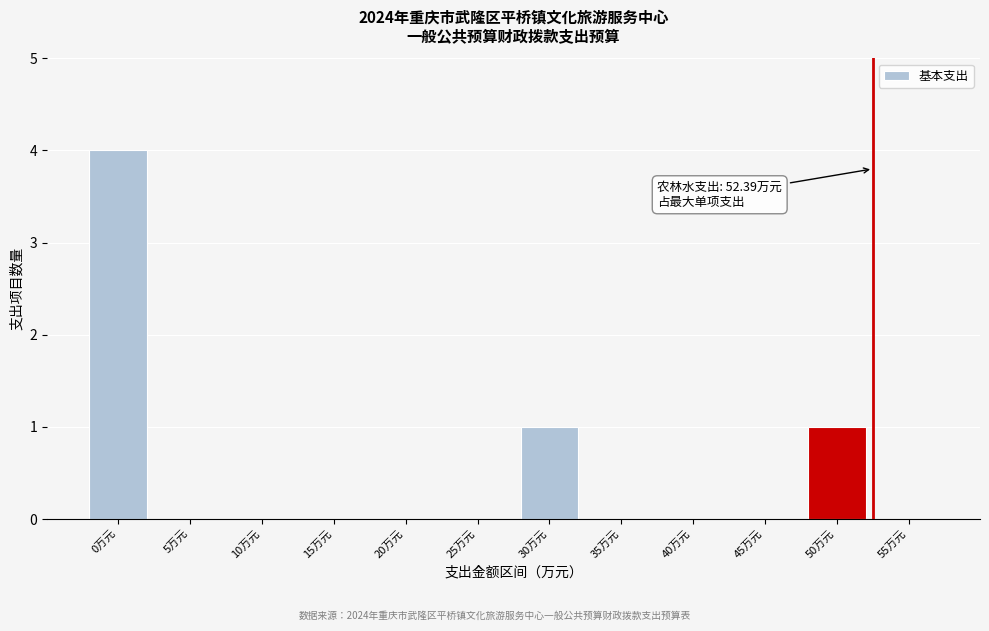

Reading left to right, list all the values displayed in this chart.

0万元=4	5万元=0	10万元=0	15万元=0	20万元=0	25万元=0	30万元=1	35万元=0	40万元=0	45万元=0	50万元=1	55万元=0